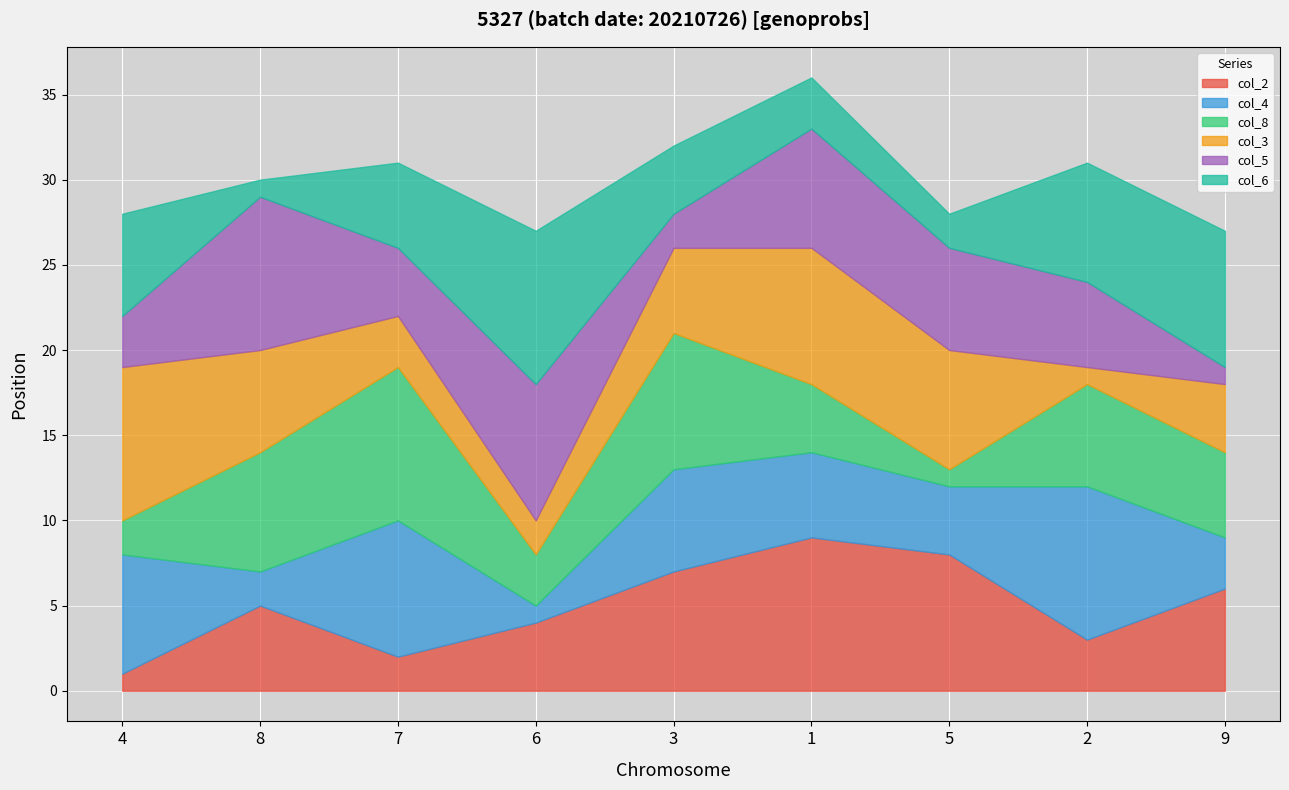

Which category has the lowest value in the col_6 series?

8